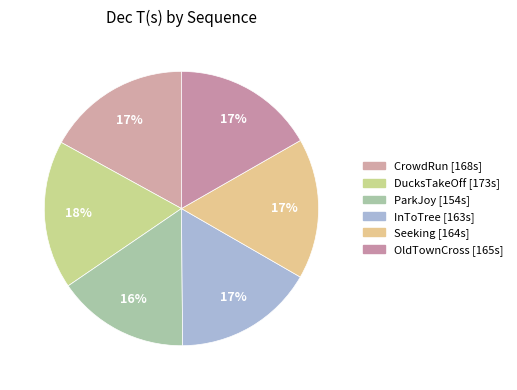

Which has a higher value, DucksTakeOff or ParkJoy?

DucksTakeOff